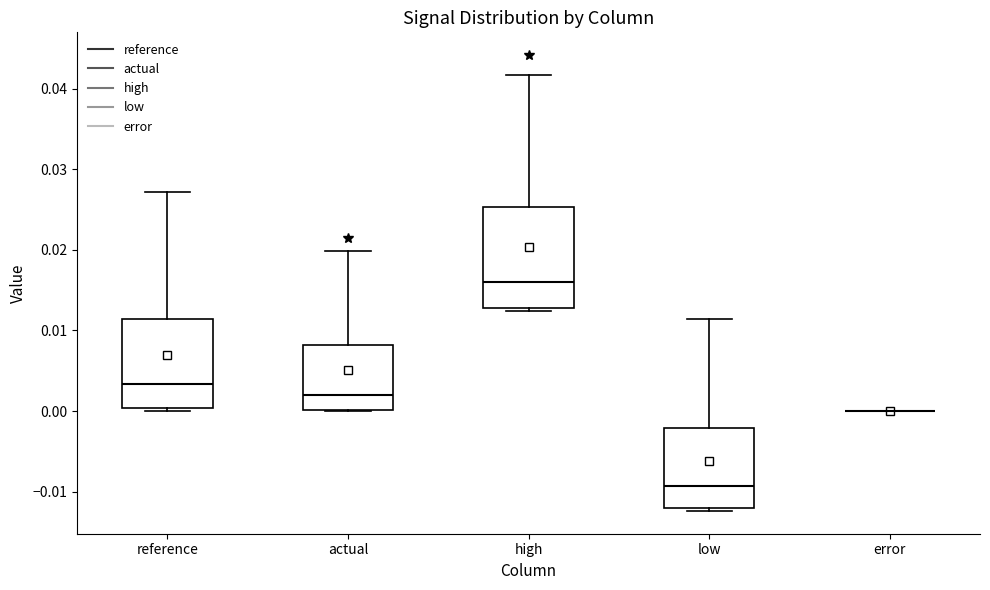

Comparing the boxes themselves (not the whiskers), which one is the tallest?

high